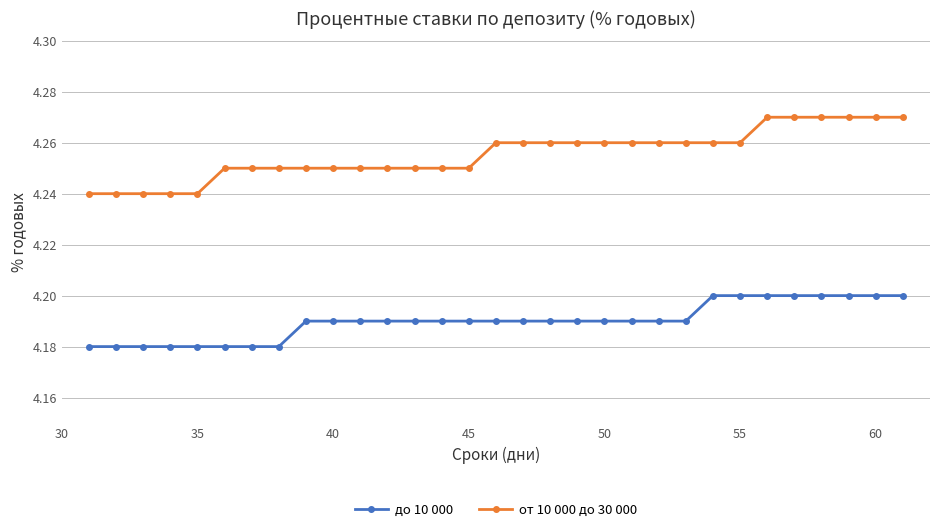

True or false: до 10 000 and от 10 000 до 30 000 cross at least once.

False